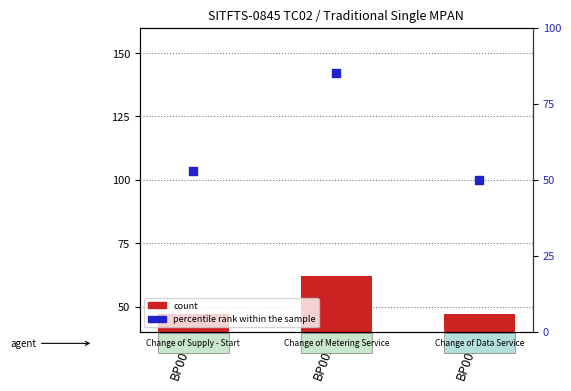

Which series has the largest Y range (max minus min)?

percentile rank within the sample